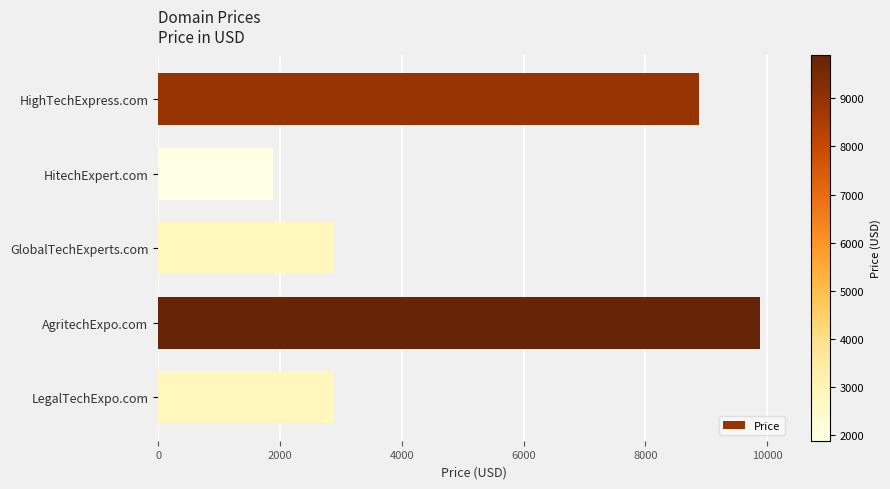

What is the label of the 5th bar from the top?

LegalTechExpo.com